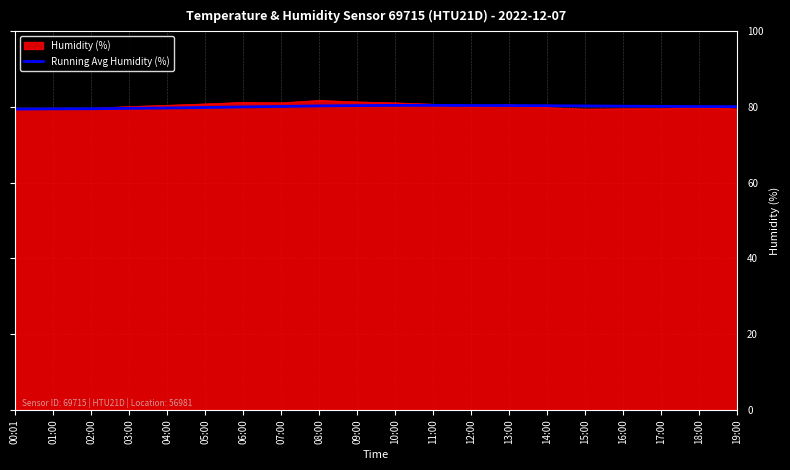

What position from the right is 18:00?

2